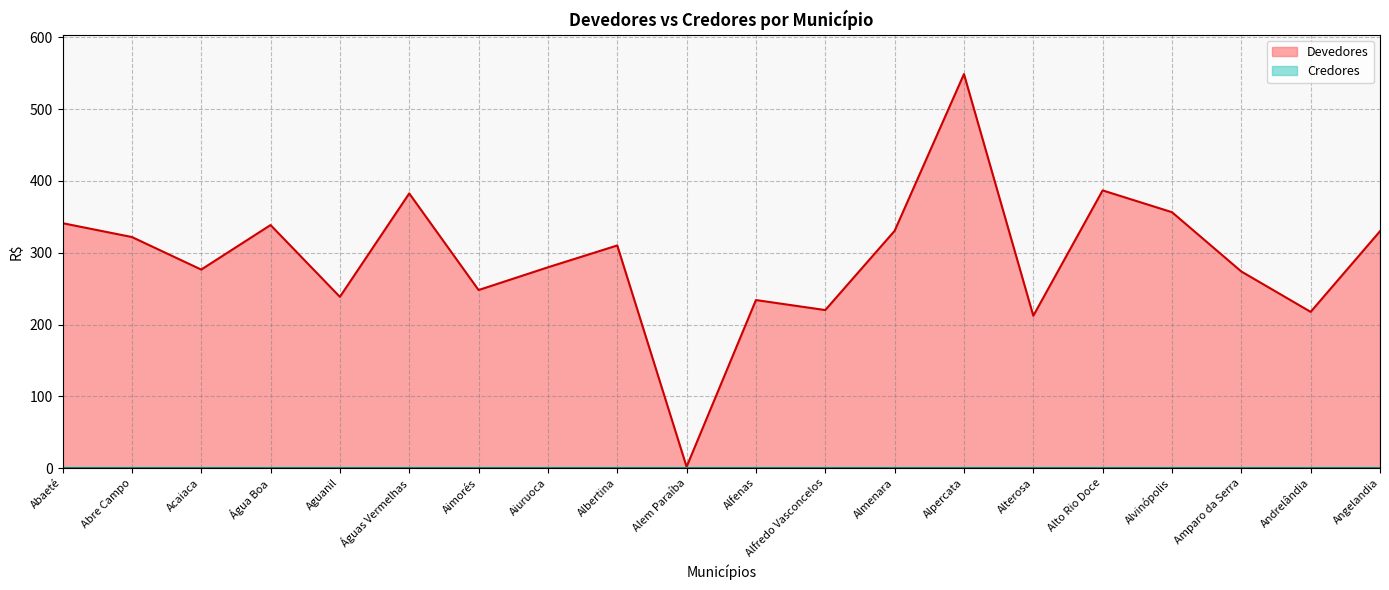

How many points are higher than both their immediate neighbors (excluding endpoints)?

6